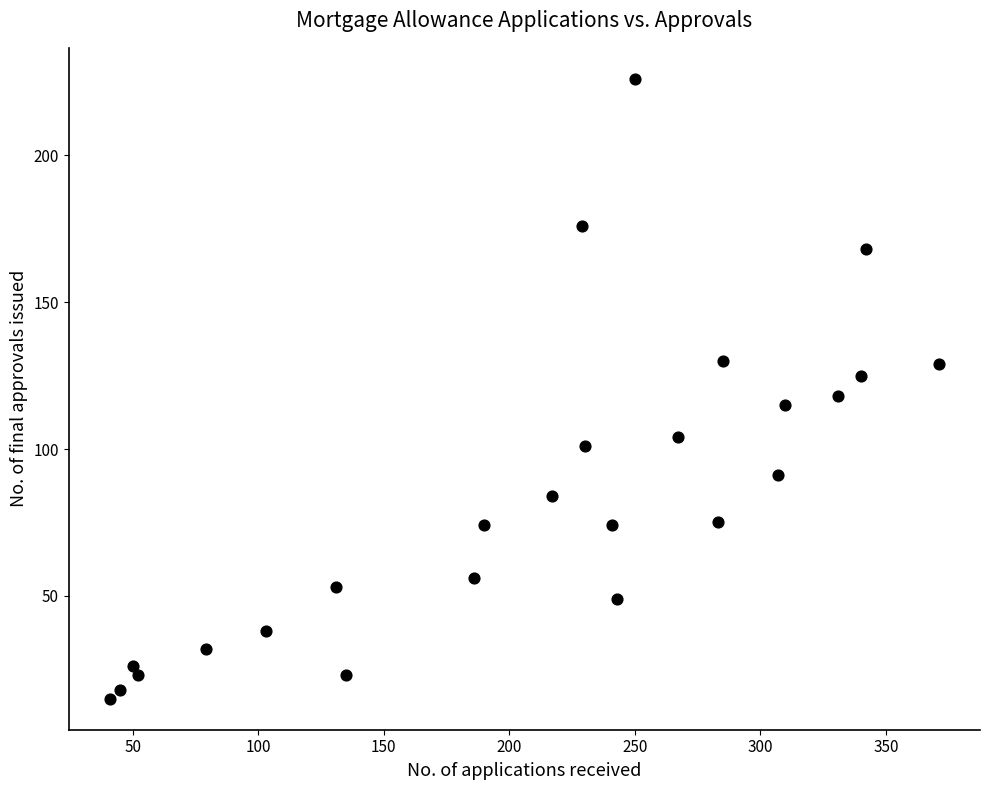

What is the range of X values (max minus min)?

330